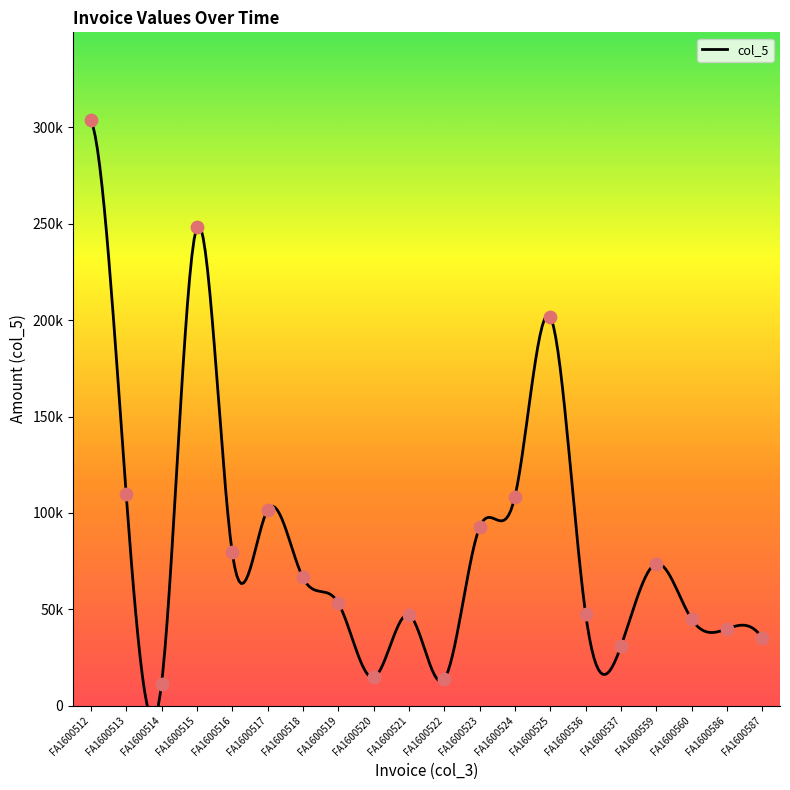

Between FA1600520 and FA1600522, which is larger?

FA1600520